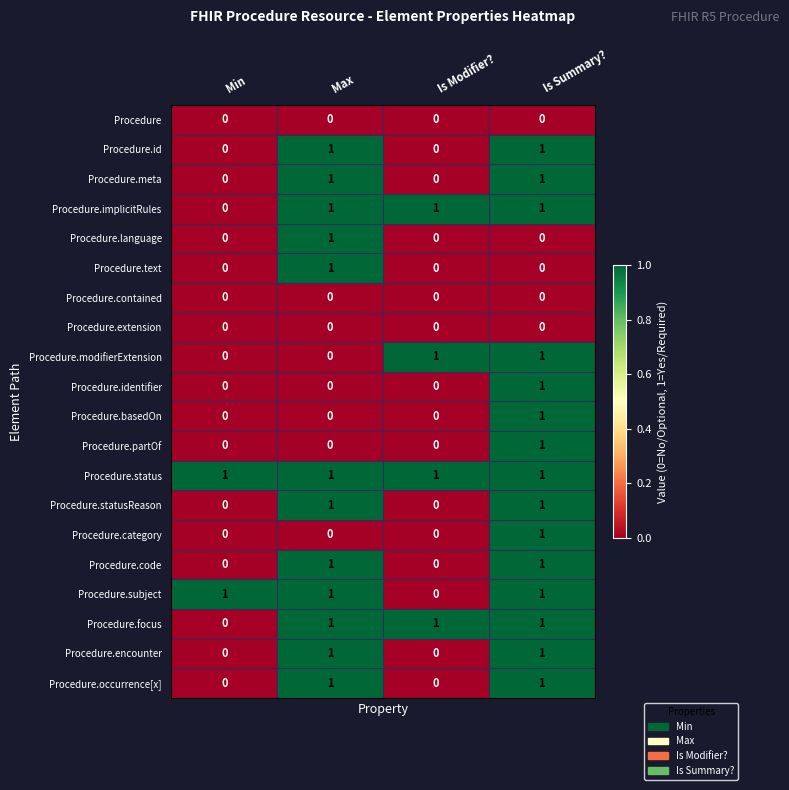

What is the sum of all Procedure.status values?

4